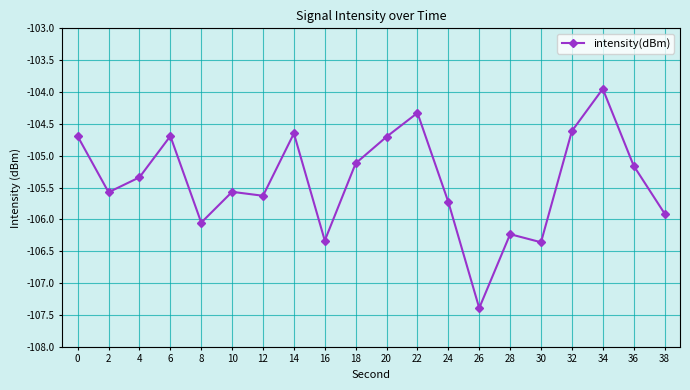

What is the maximum value shown in the chart?

-104.0